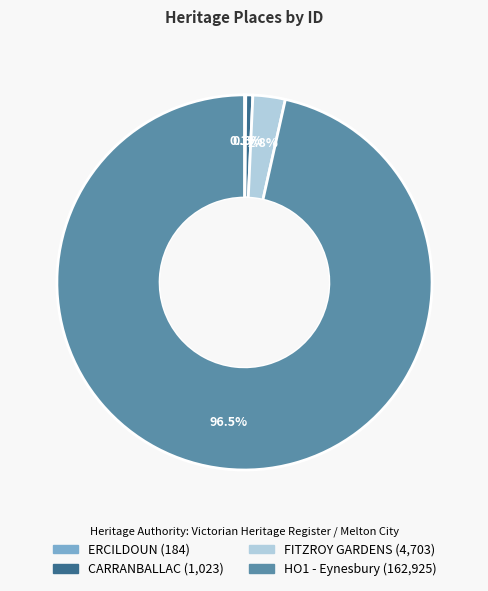

To the nearest percent, what is the combined percentage of HO1 - Eynesbury and FITZROY GARDENS?

99%